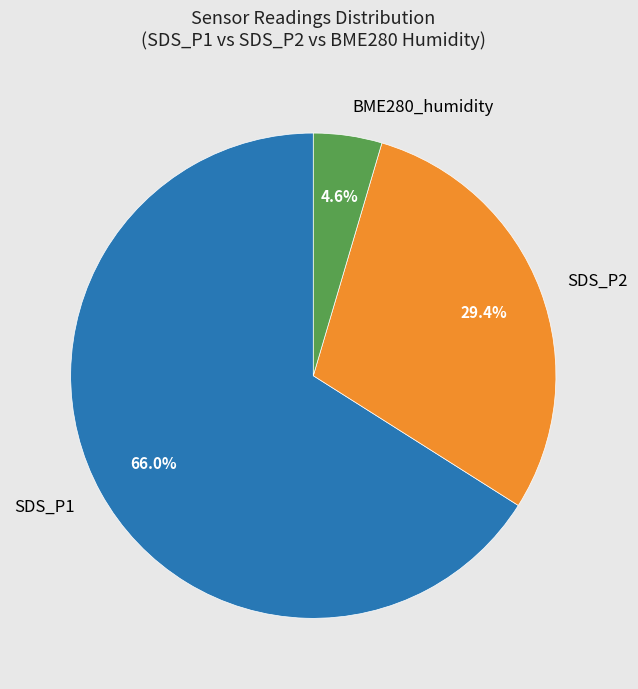

Do SDS_P1 and SDS_P2 together represent more than half of the pie?

Yes